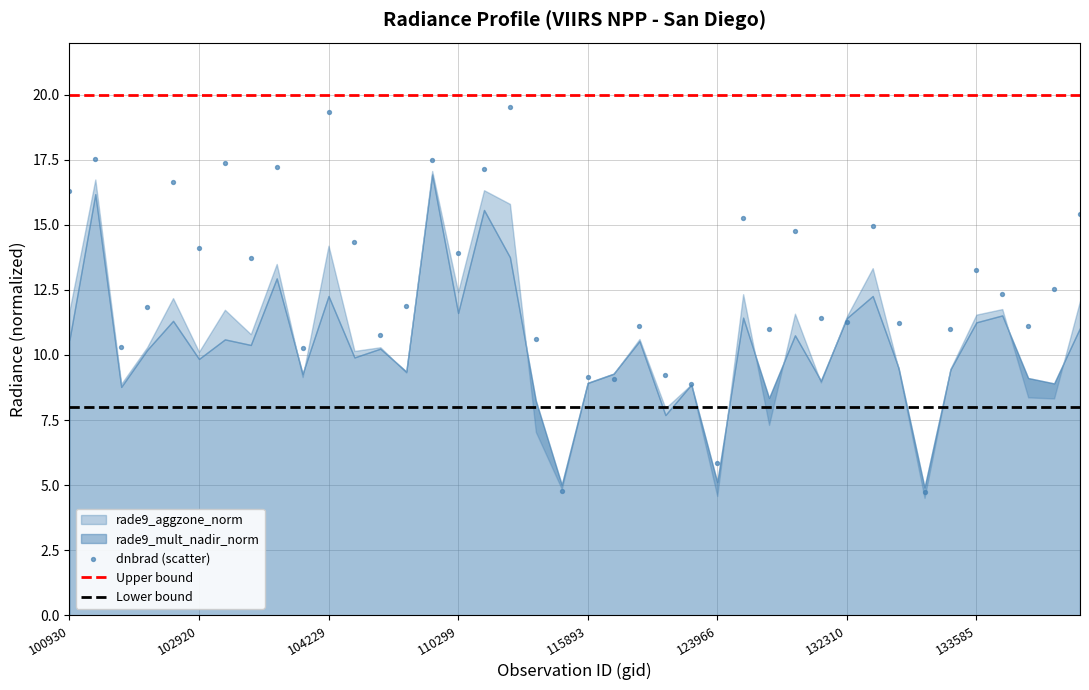

At which category is the sum across all series the highest?

17